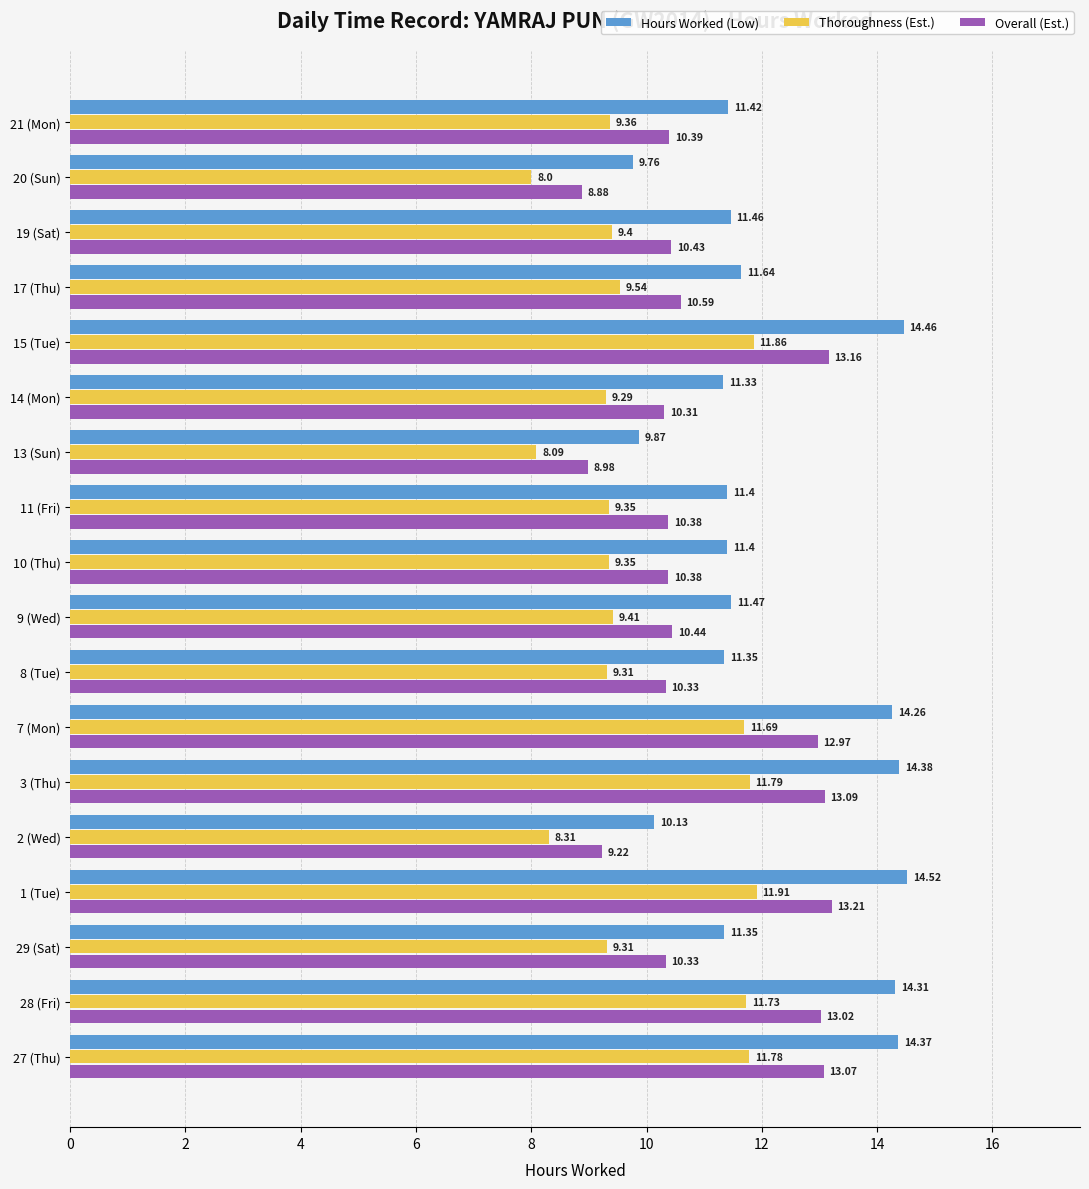

Which series has the largest total across all categories?

Hours Worked (Low)